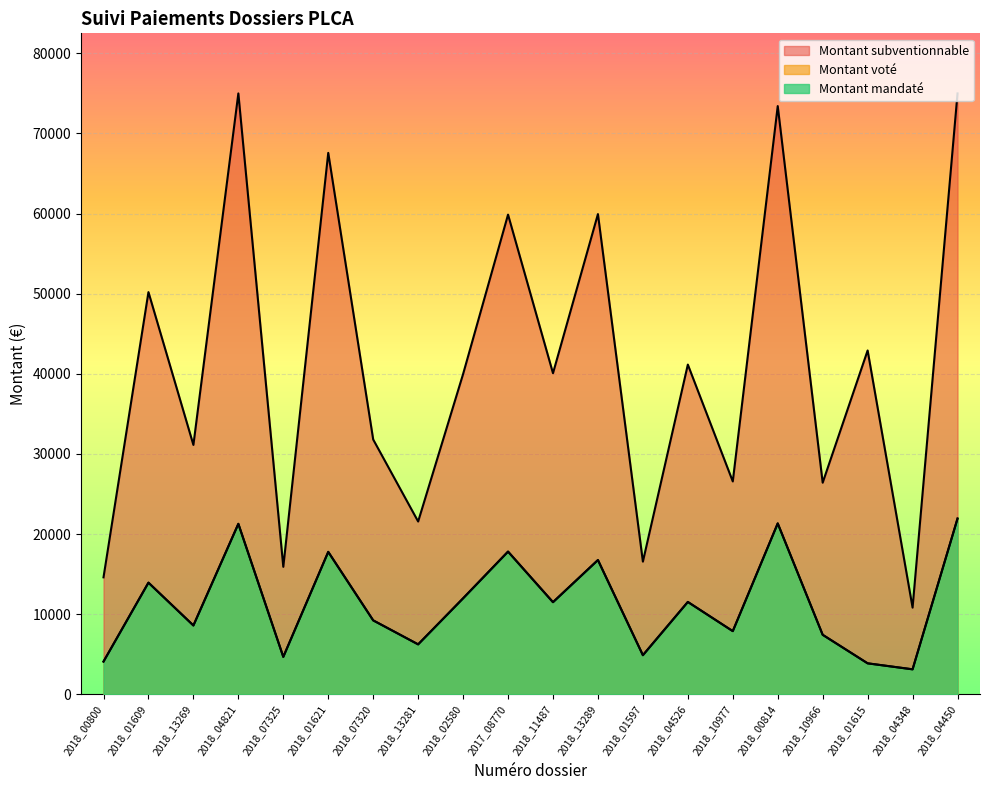

What is the approximate value of Montant subventionnable at 2017_08770?

59870.0